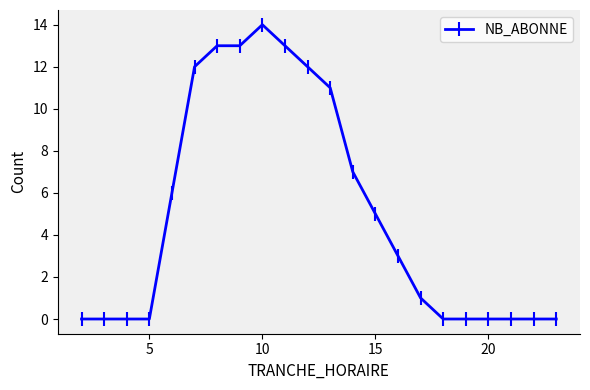

Reading left to right, list all the values displayed in this chart.

0	0	0	0	6	12	13	13	14	13	12	11	7	5	3	1	0	0	0	0	0	0